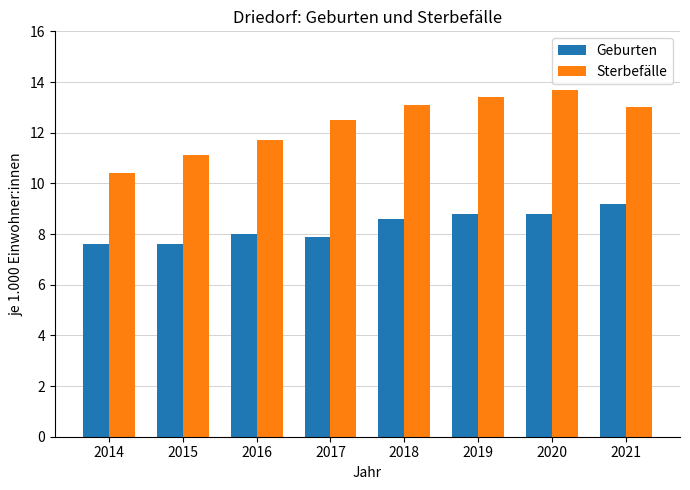

How many groups of bars are there?

8